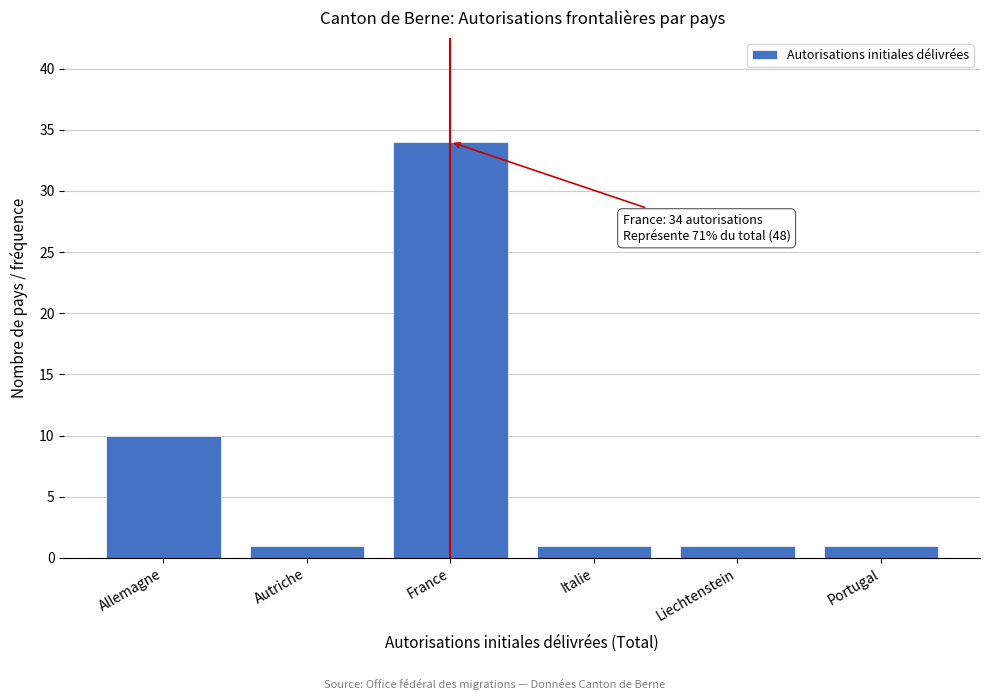

Reading left to right, transcribe all the data shown in this chart.

Allemagne=10	Autriche=1	France=34	Italie=1	Liechtenstein=1	Portugal=1